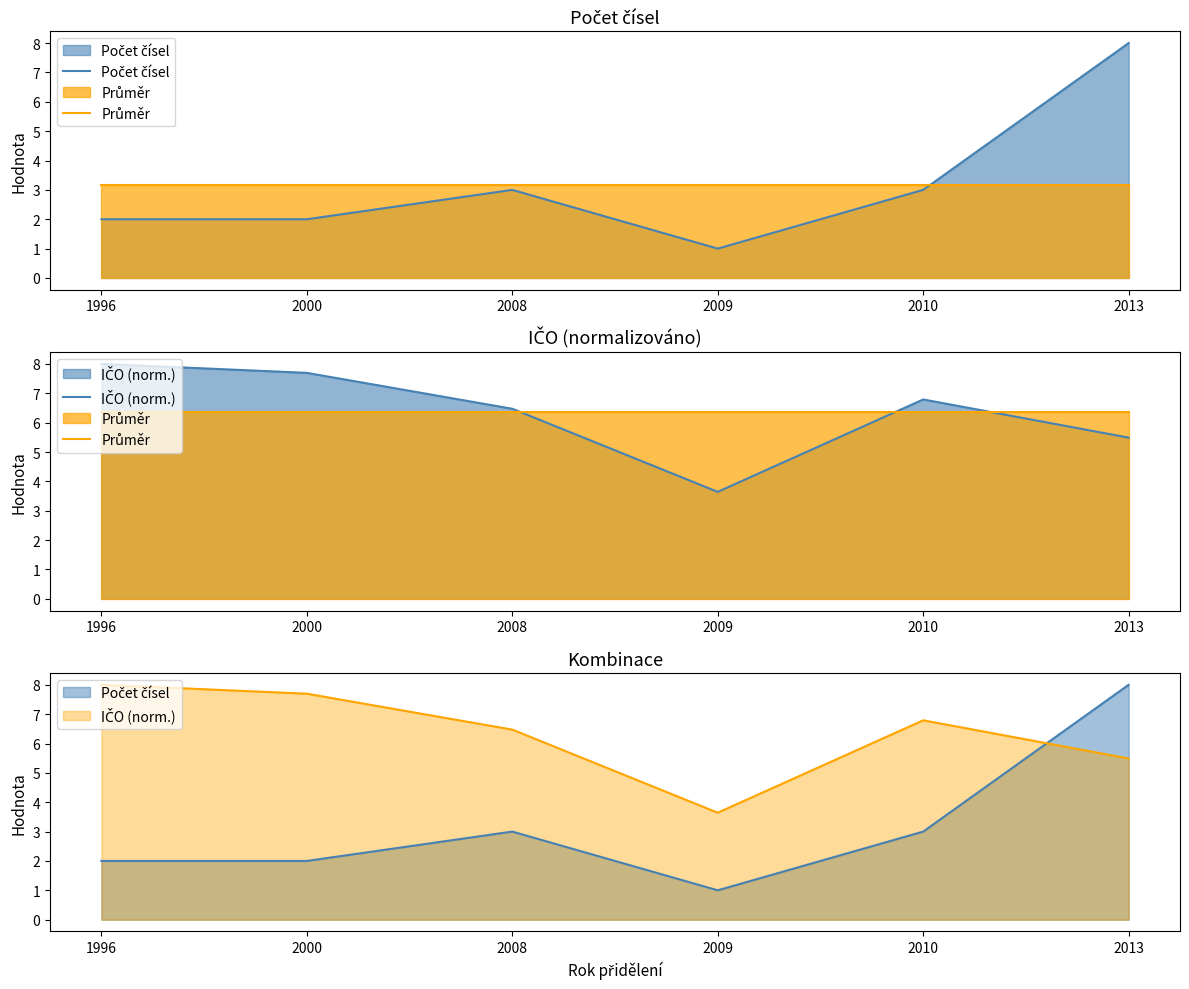

Rank the categories by Počet čísel value from lowest to highest.

2009, 1996, 2000, 2008, 2010, 2013